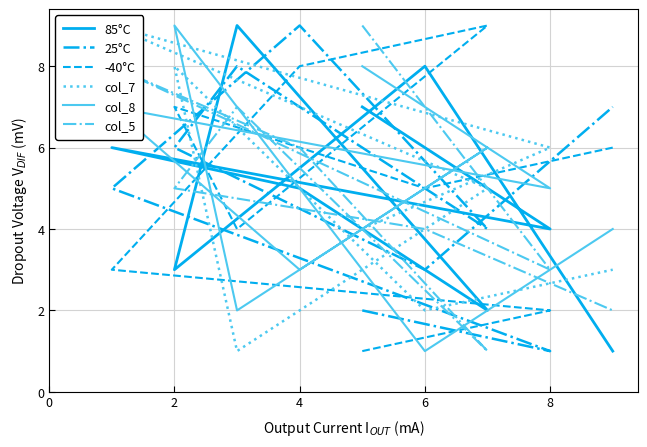

What are all the series names shown in the legend?

85°C, 25°C, -40°C, col_7, col_8, col_5